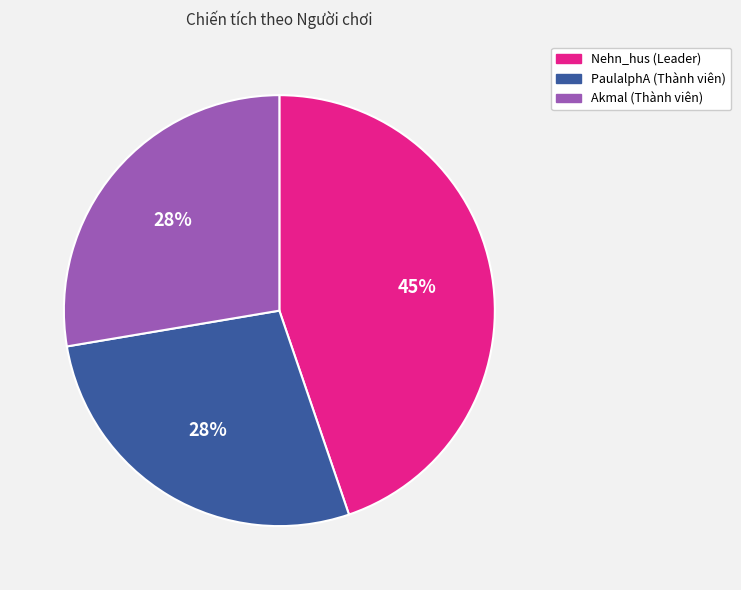

To the nearest percent, what percentage of the pie is Nehn_hus (Leader)?

45%